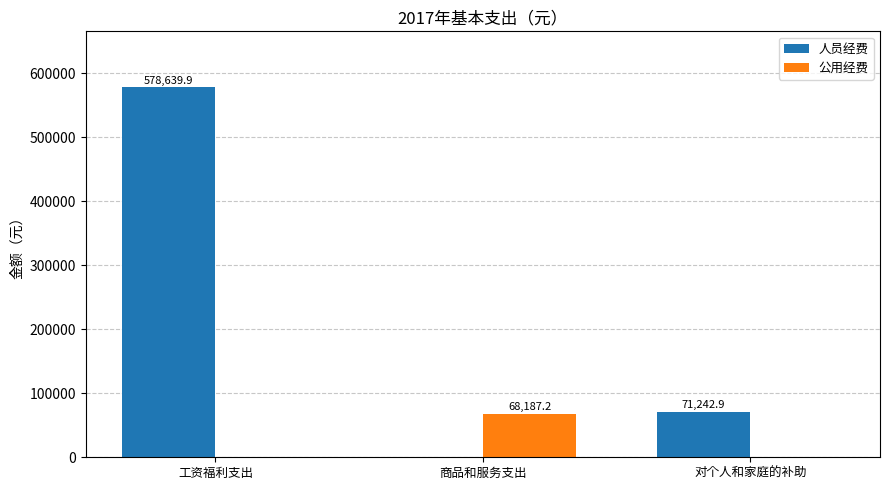

Which series has the largest total across all categories?

人员经费